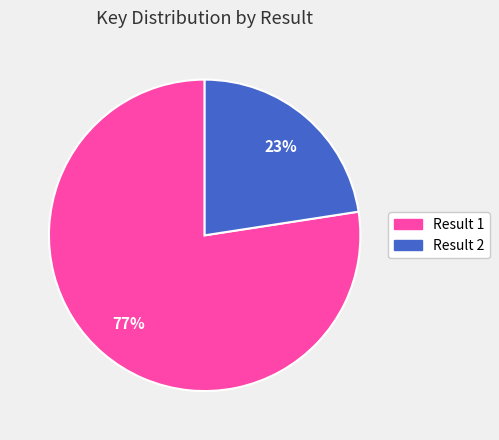

To the nearest percent, what is the average slice percentage?

50%